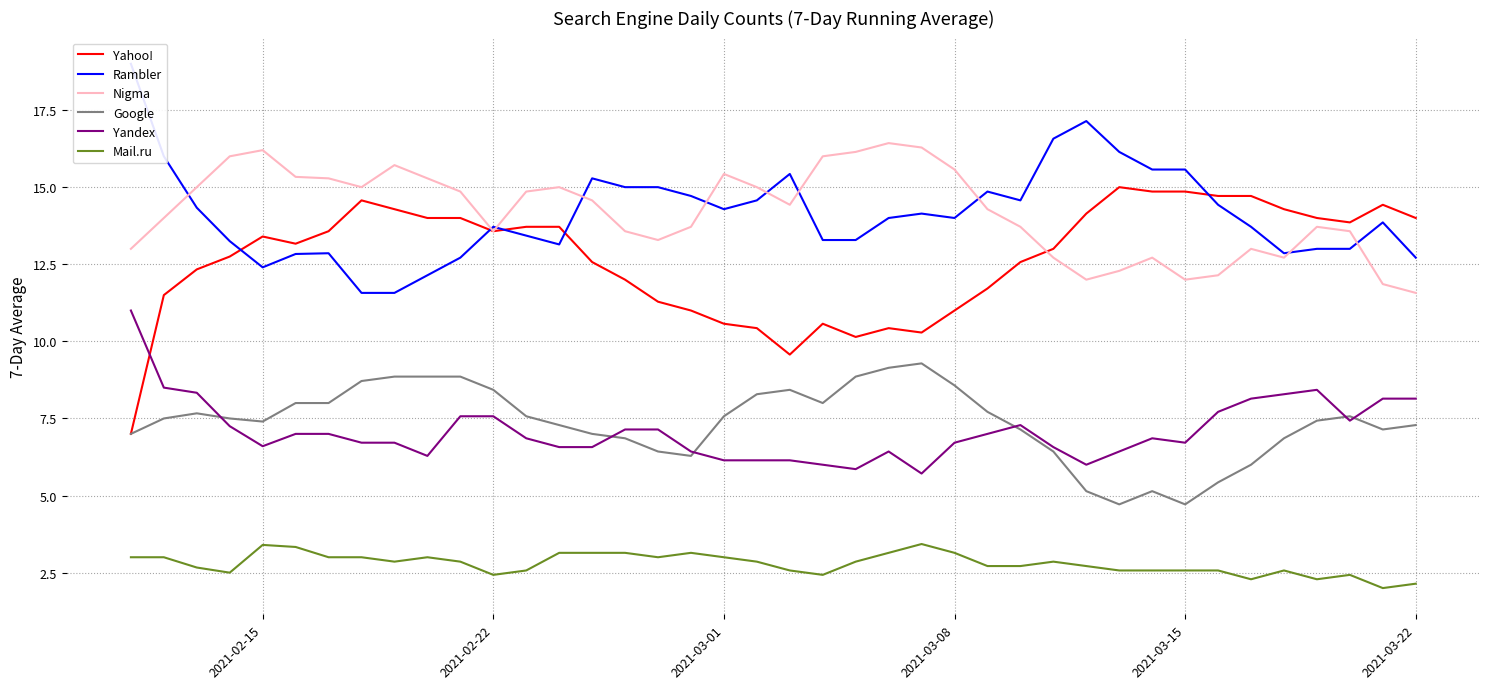

Is it true that Google equals 8.6 at 2021-03-08?

True